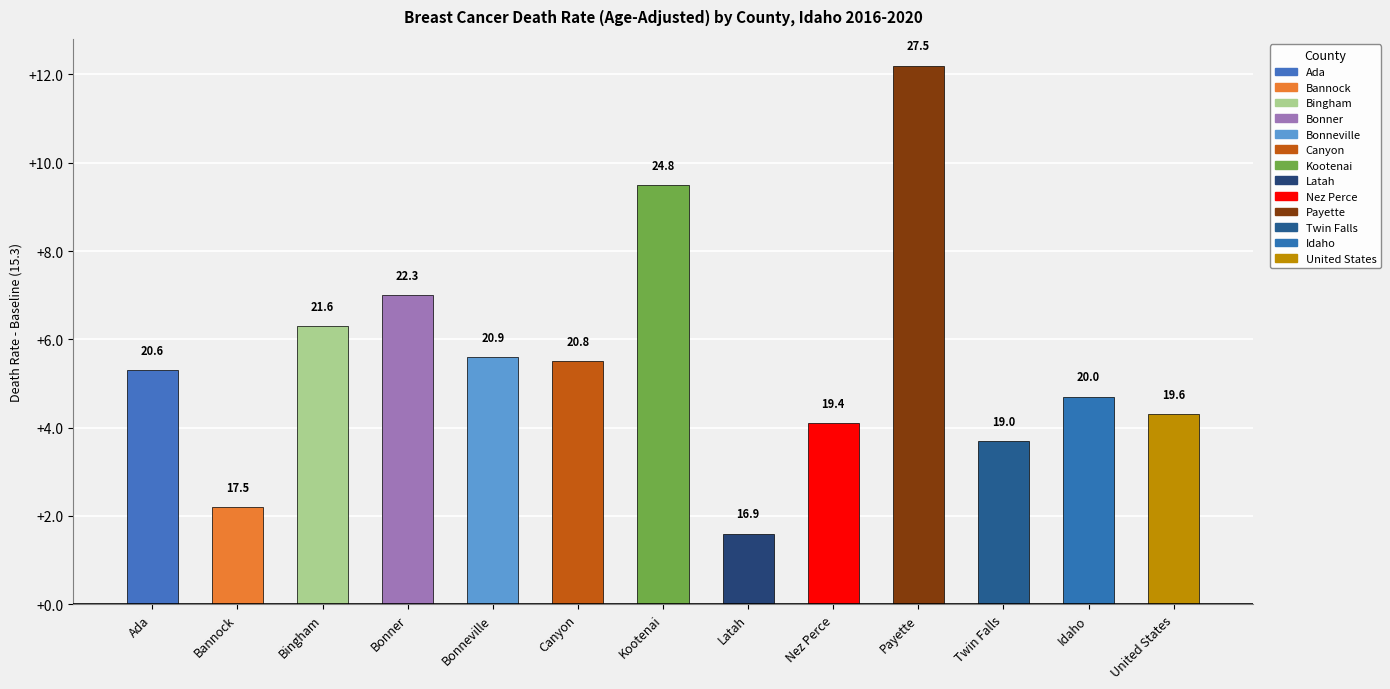

What is the average value?

20.8